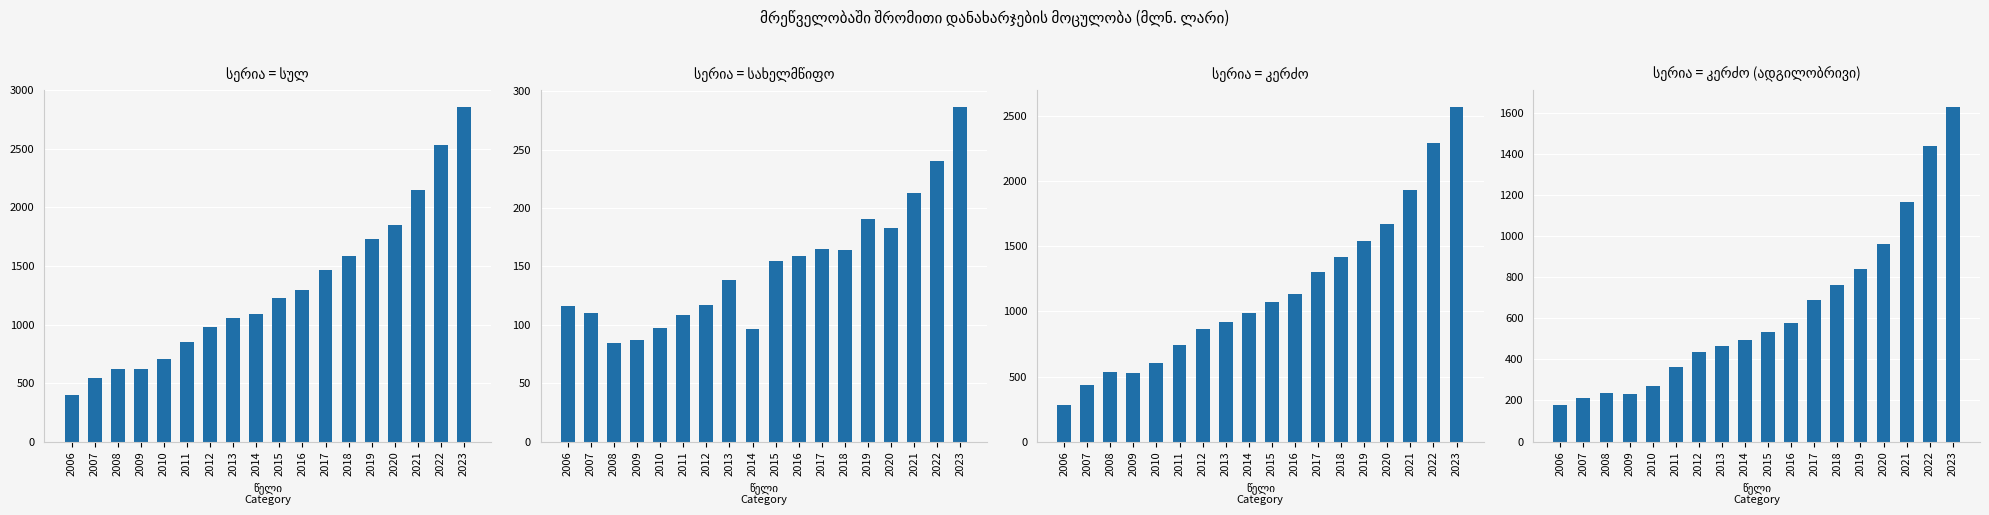

The კერძო series shows 611.9 at 2007. True or false?

False